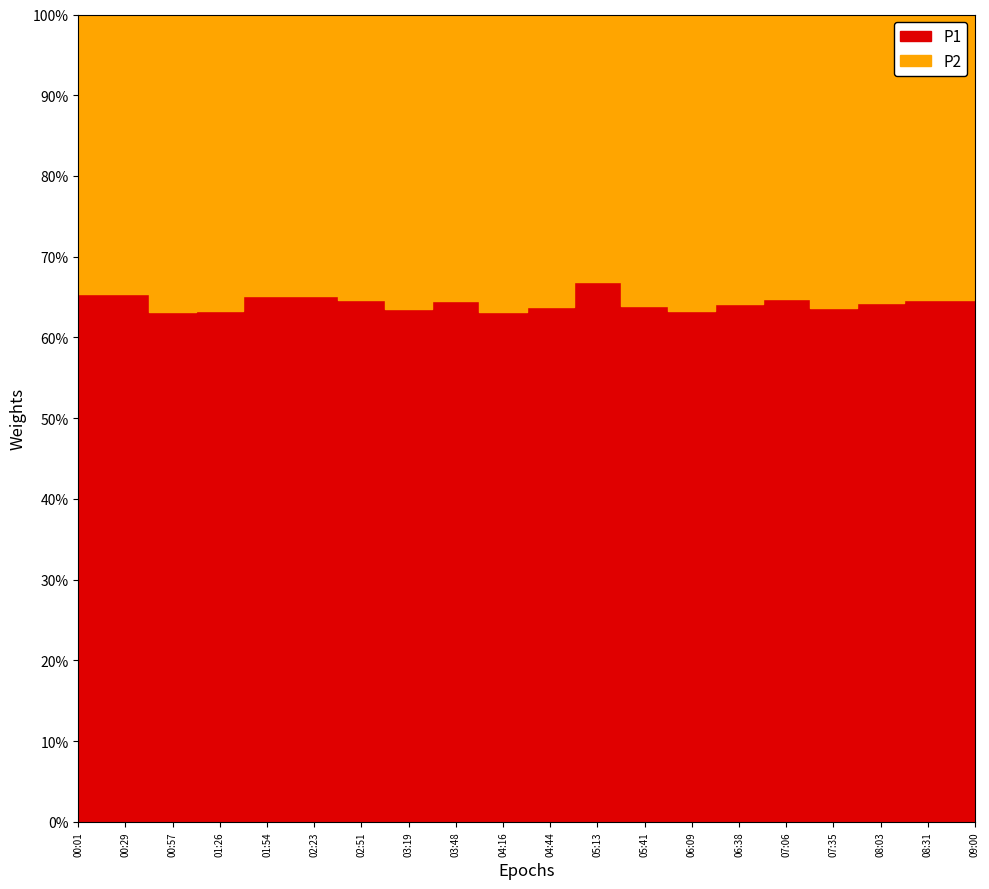

True or false: P2 and P1 cross at least once.

False